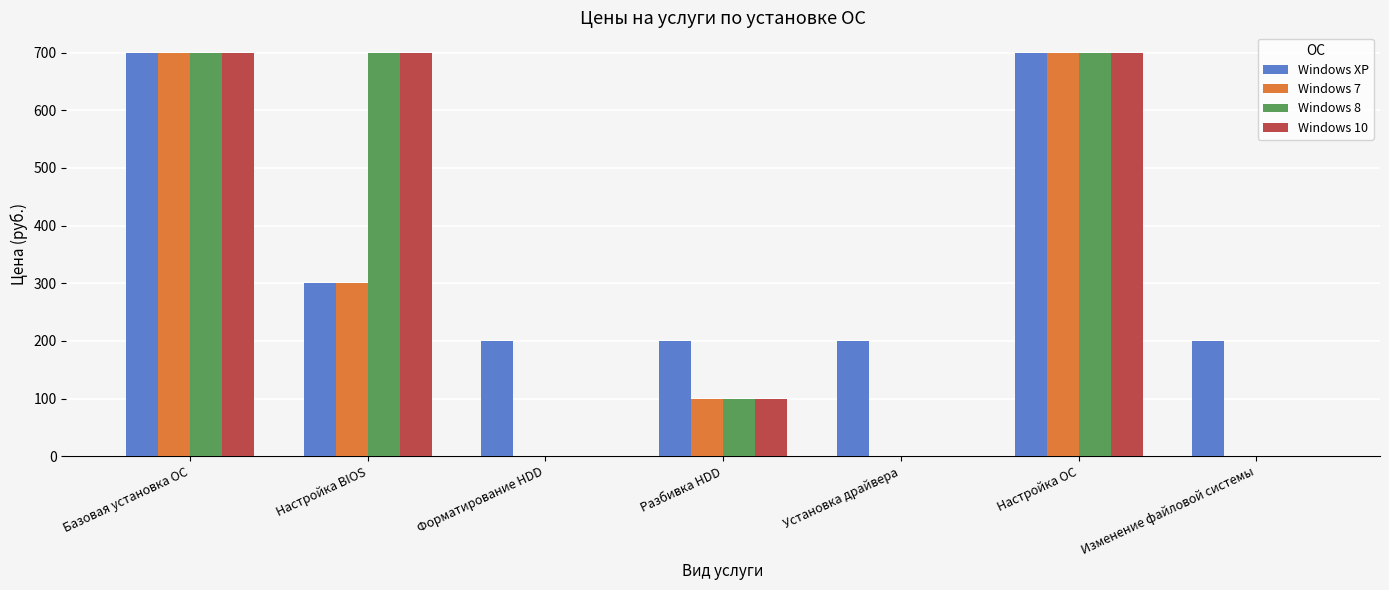

Where is Windows 10 nearest to the value 350?

Разбивка HDD